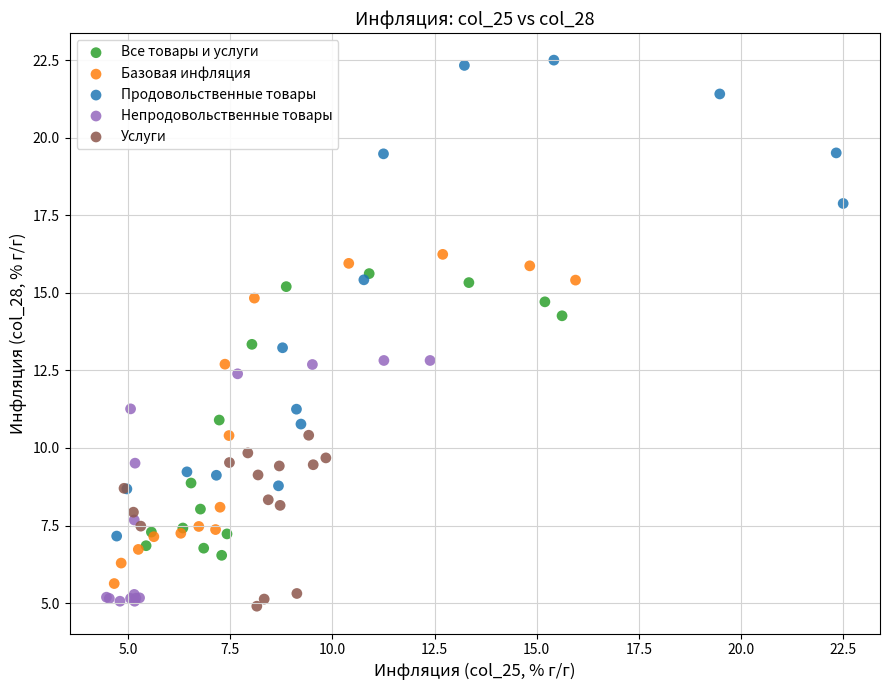

Which series has the largest Y range (max minus min)?

Продовольственные товары